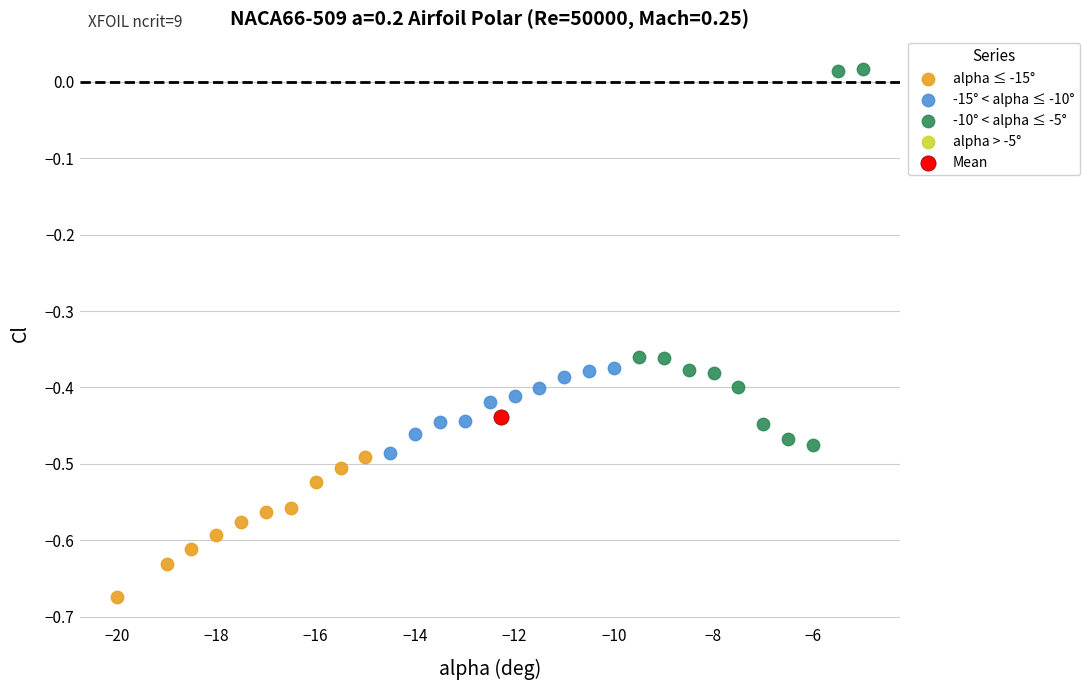

Which series contains the lowest Y value?

alpha ≤ -15°